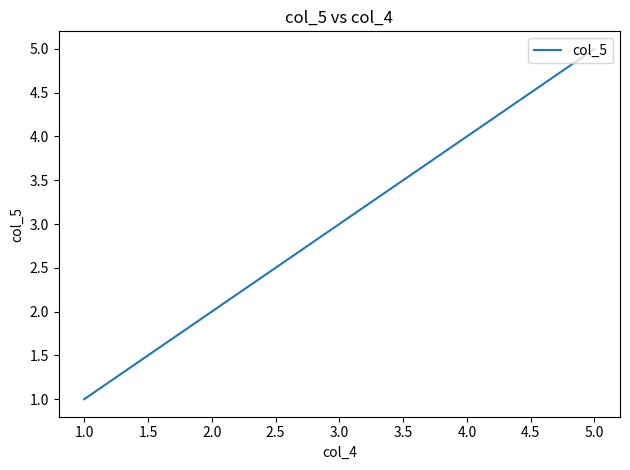

How many lines are shown in the chart?

1